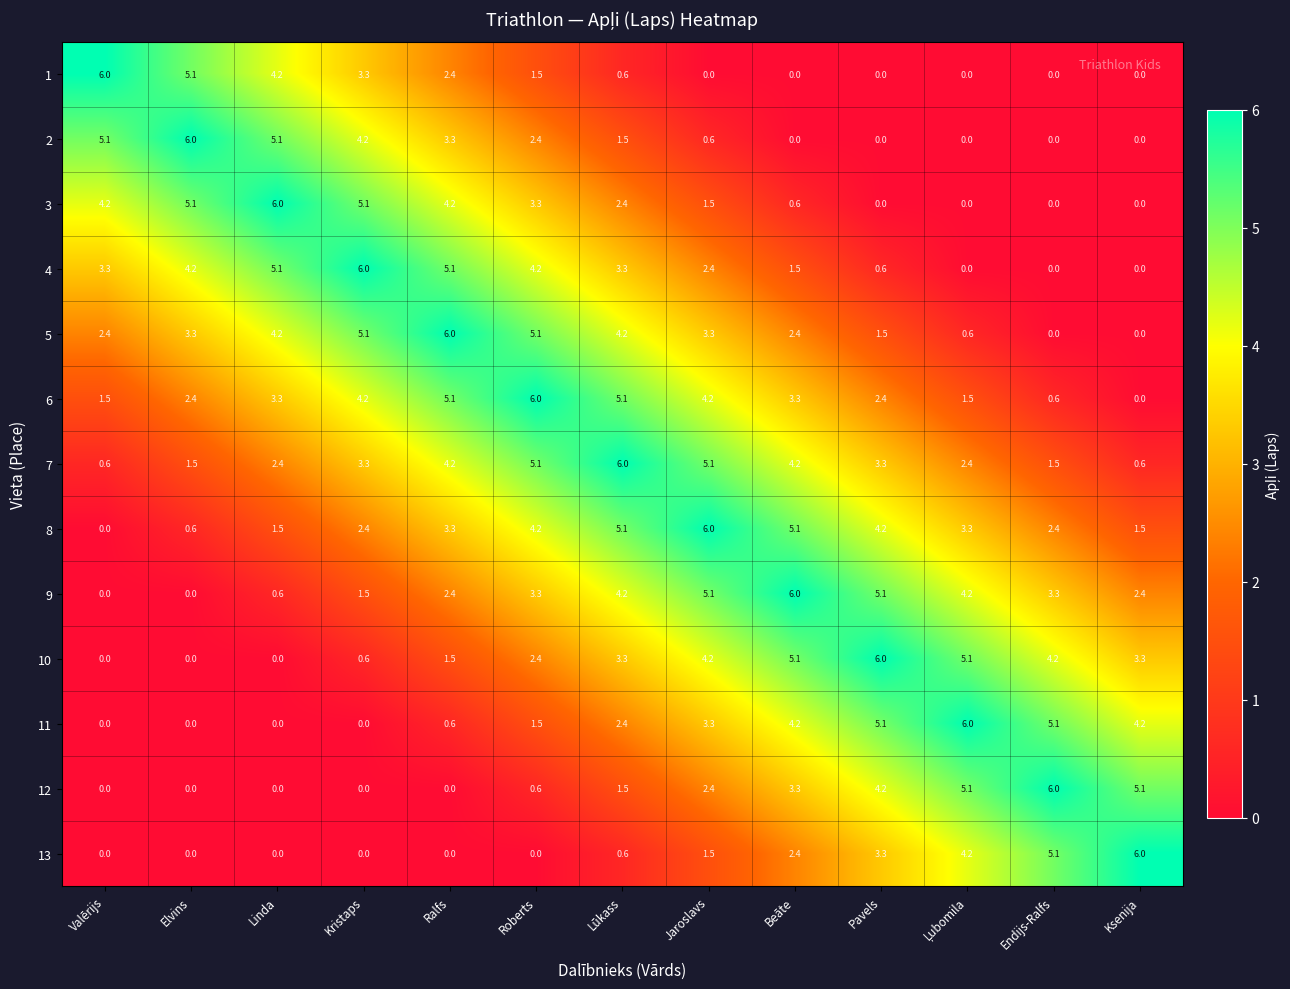

What is the total value across all series at Endijs-Ralfs?

28.2